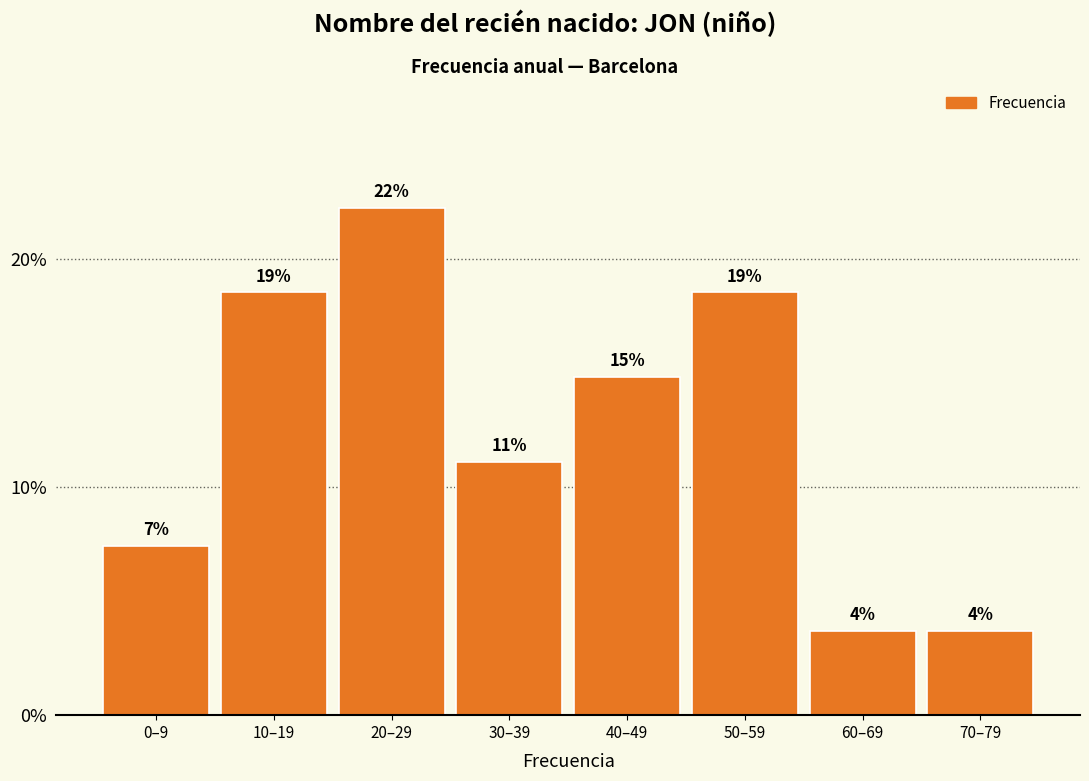

How many bars are there in total?

8